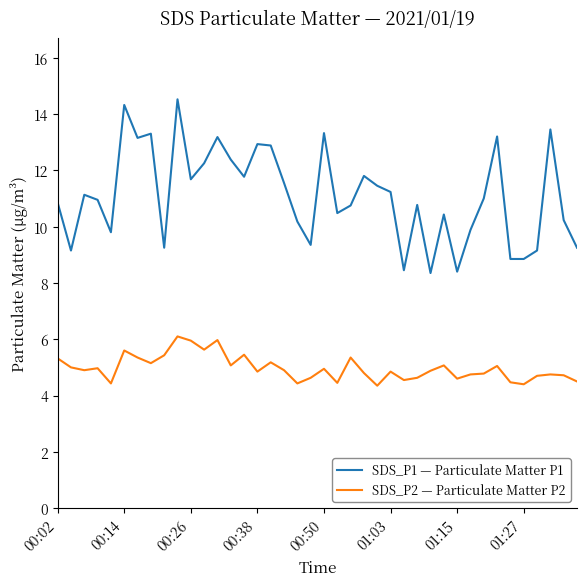

Which series has the largest total across all categories?

SDS_P1 — Particulate Matter P1